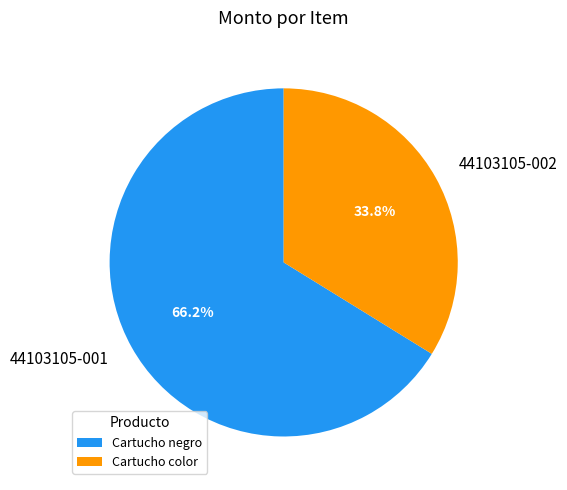

To the nearest percent, what is the average slice percentage?

50%